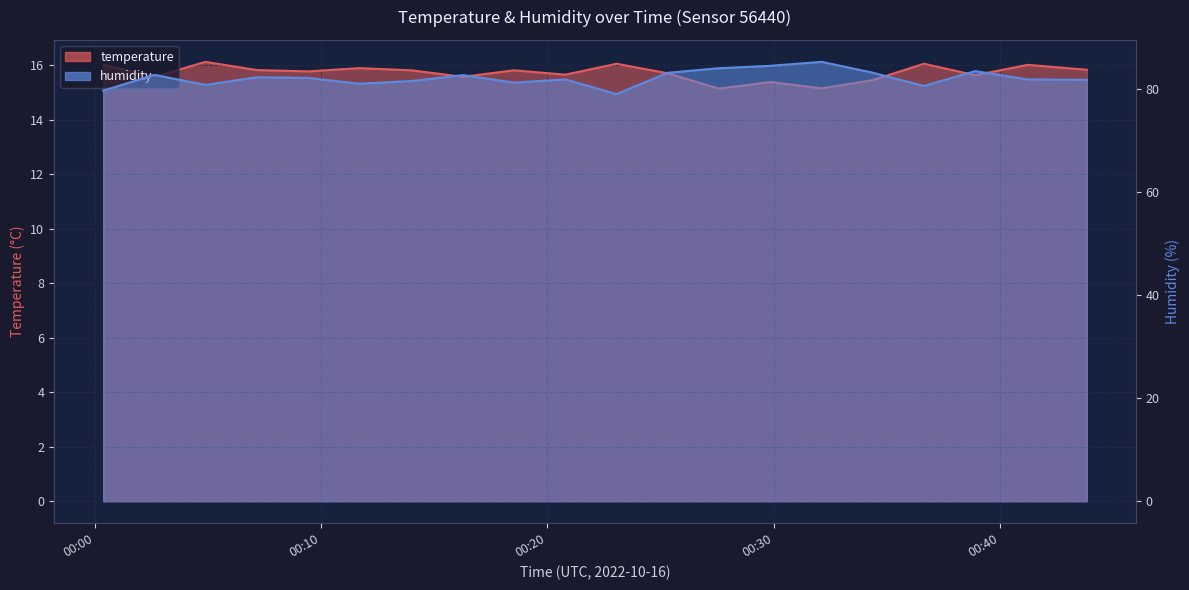

True or false: humidity and temperature intersect in this chart.

False